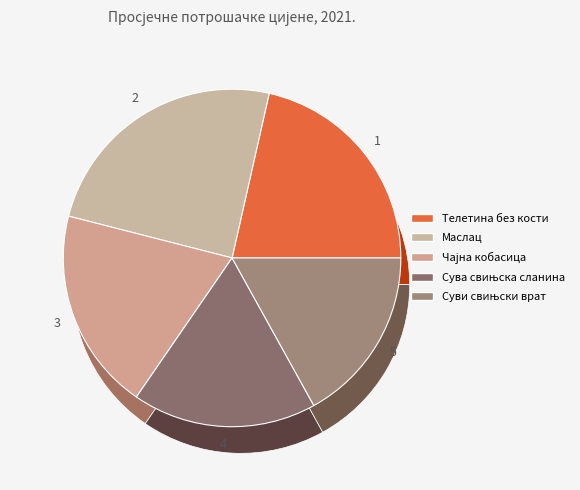

What percentage is the Чајна кобасица slice, to the nearest percent?

19%